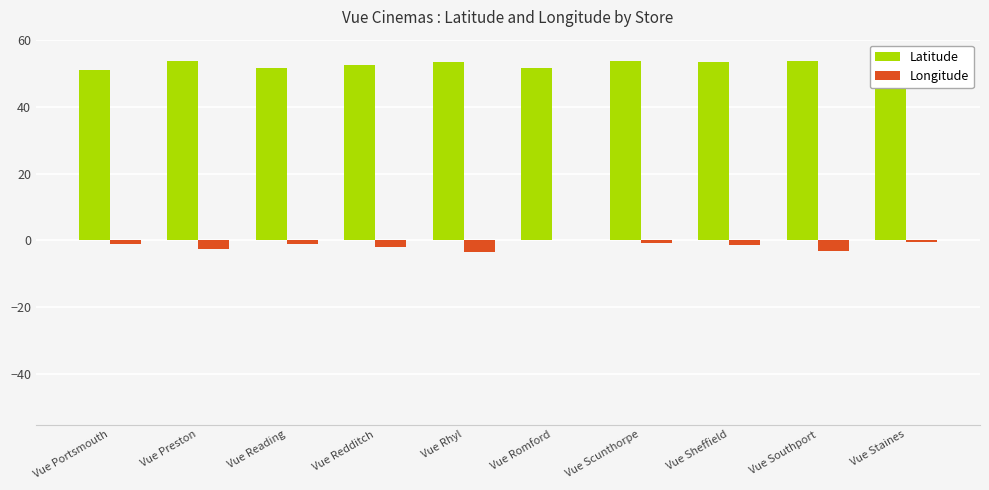

What is the greatest value displayed?

53.7